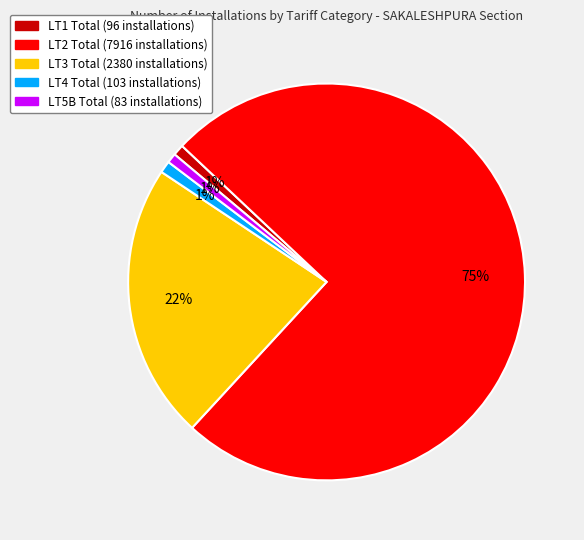

How many segments does this pie chart have?

5